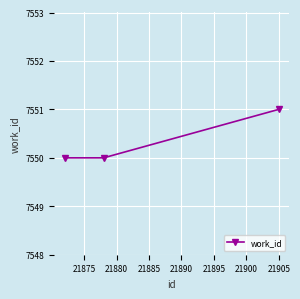

What is the smallest value displayed?

7550